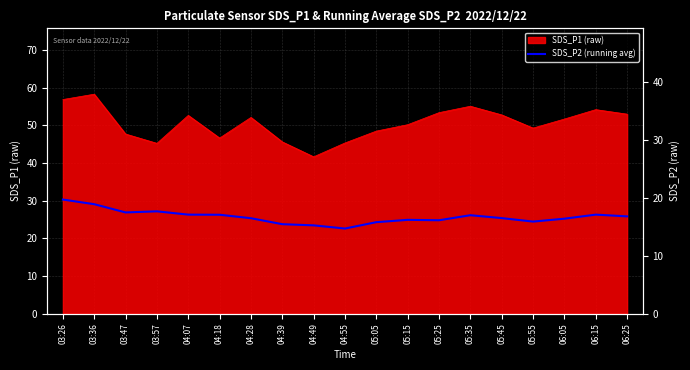

What is the difference between the second highest and minimum values?

4.2